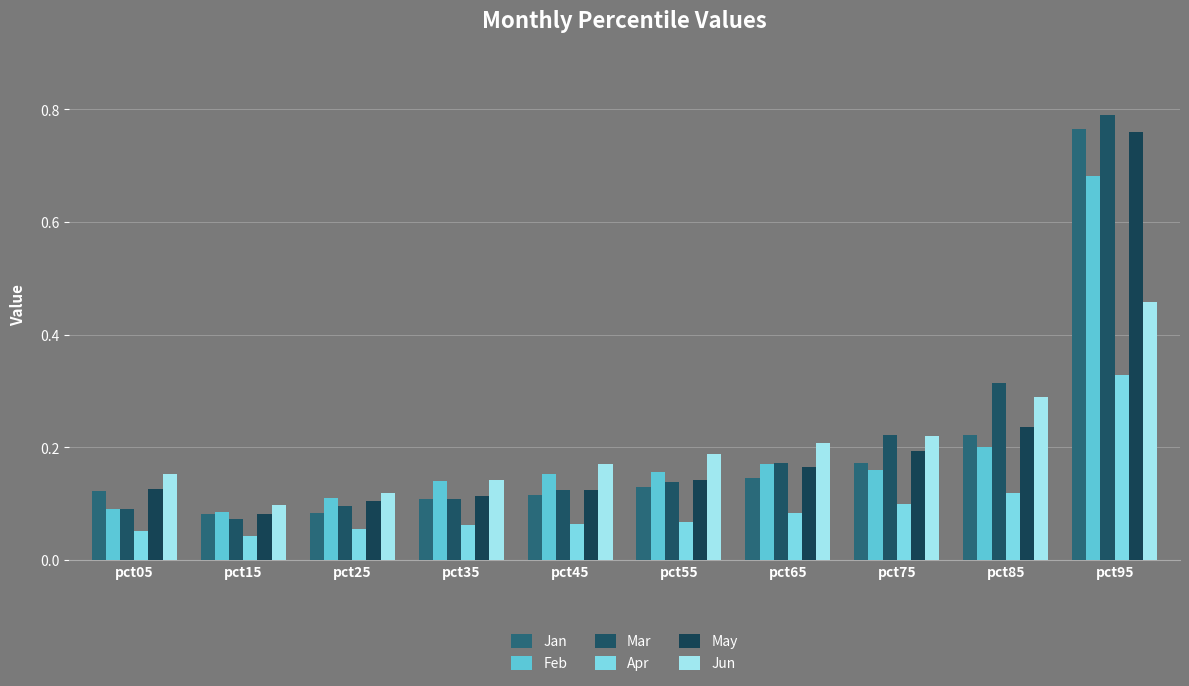

Reading left to right, list all the values displayed in this chart.

Jan: 0.1	0.1	0.1	0.1	0.1	0.1	0.1	0.2	0.2	0.8
Feb: 0.1	0.1	0.1	0.1	0.2	0.2	0.2	0.2	0.2	0.7
Mar: 0.1	0.1	0.1	0.1	0.1	0.1	0.2	0.2	0.3	0.8
Apr: 0.1	0.0	0.1	0.1	0.1	0.1	0.1	0.1	0.1	0.3
May: 0.1	0.1	0.1	0.1	0.1	0.1	0.2	0.2	0.2	0.8
Jun: 0.2	0.1	0.1	0.1	0.2	0.2	0.2	0.2	0.3	0.5